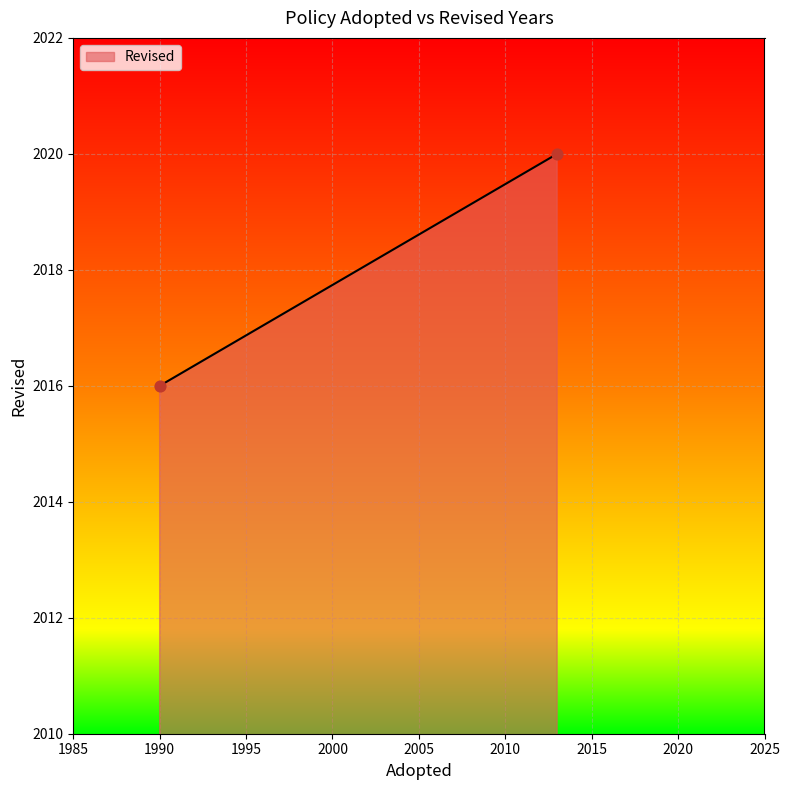

What is the average Y value?

2018